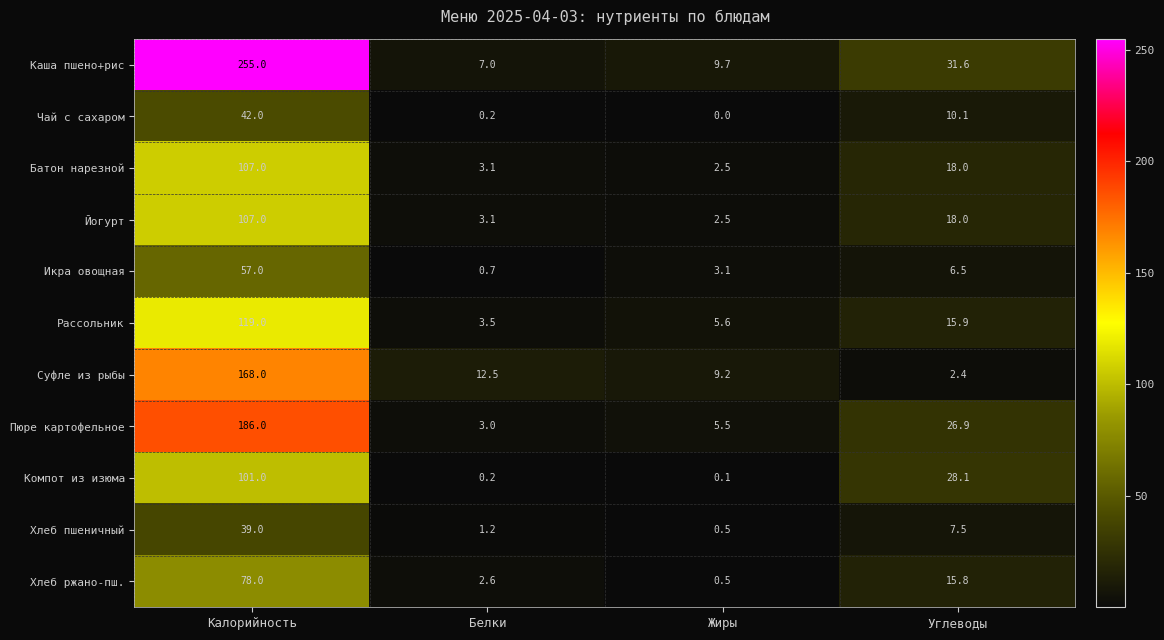

Which label corresponds to the largest value in the chart?

Калорийность